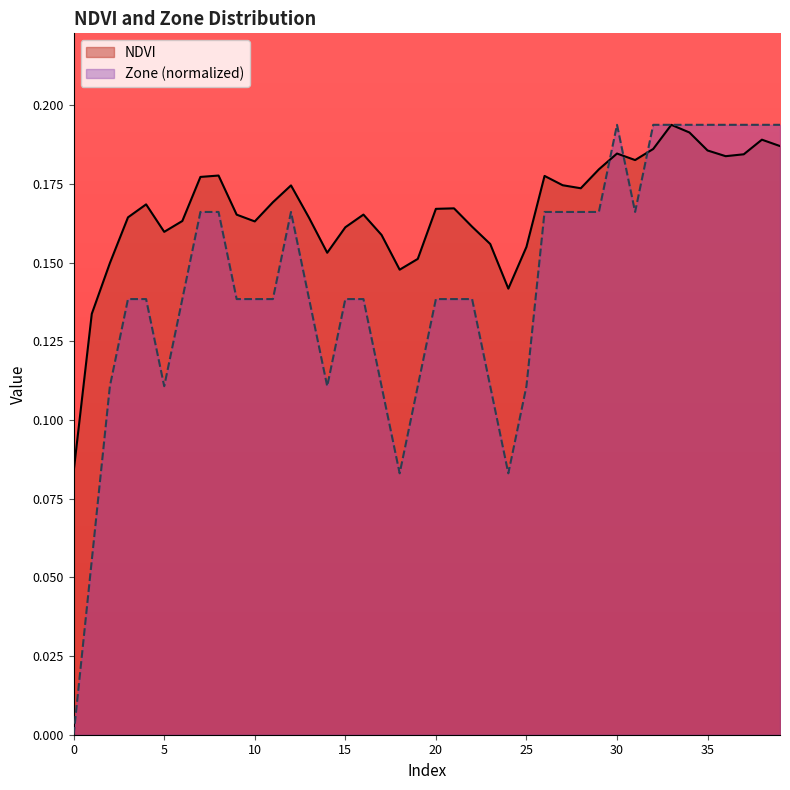

What is the value of the Zone point at the 8th from the left?

0.2